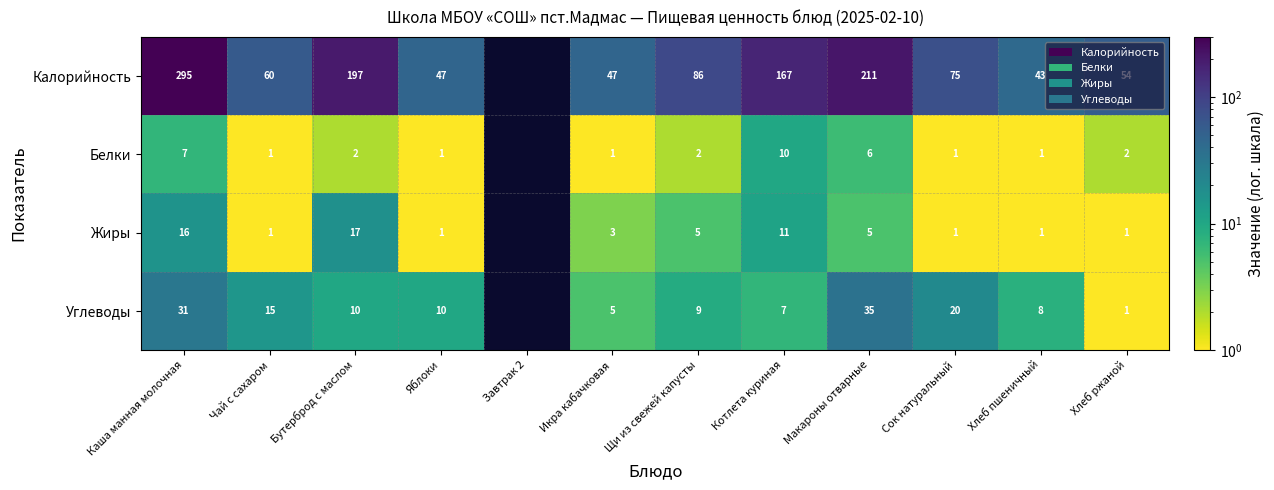

Is the value of Калорийность at Бутерброд с маслом greater than the value of Белки at Яблоки?

Yes